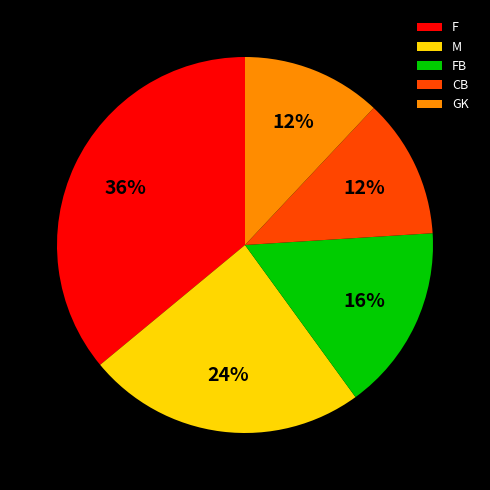

Is F the majority of the pie?

No